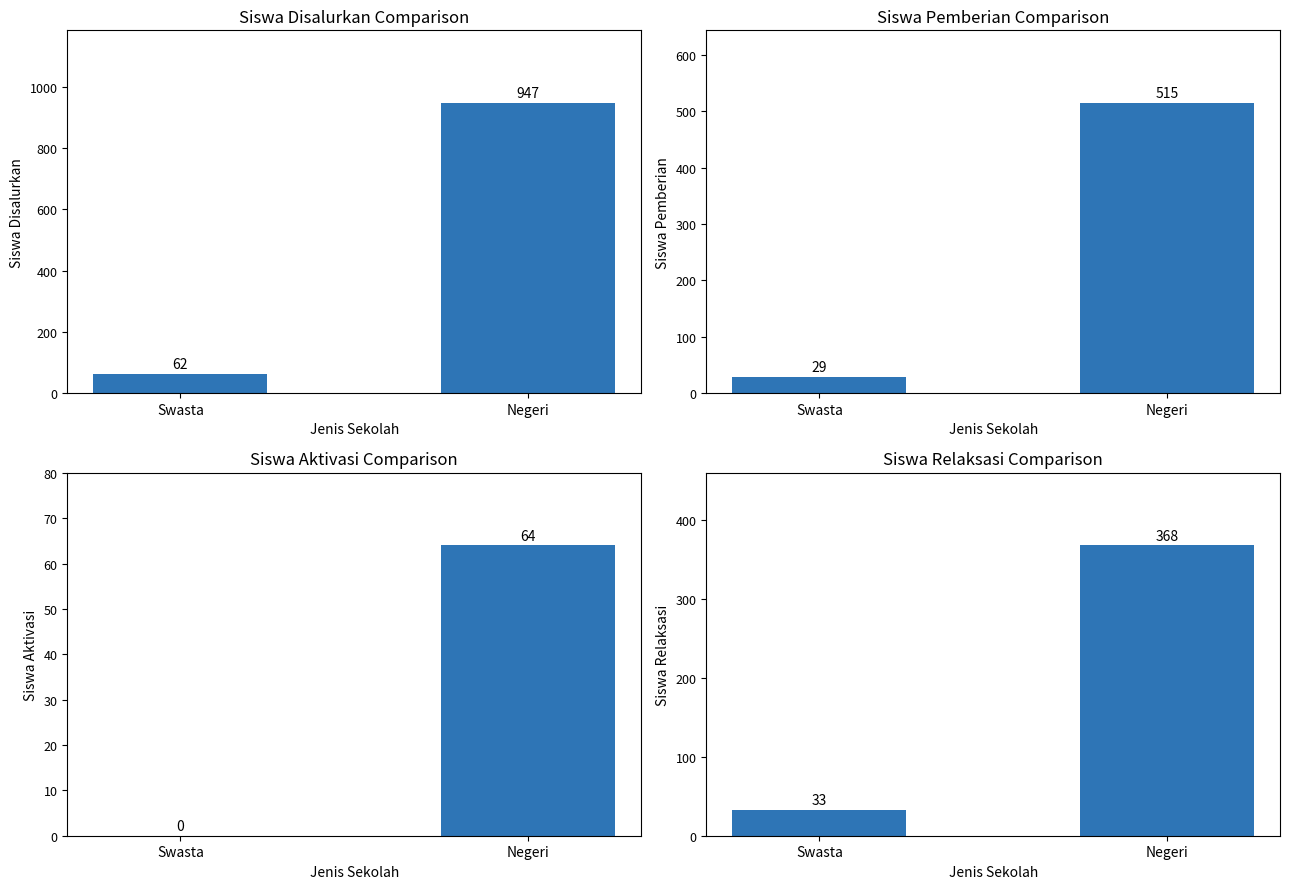

How many positive values does the Siswa Aktivasi series have?

1